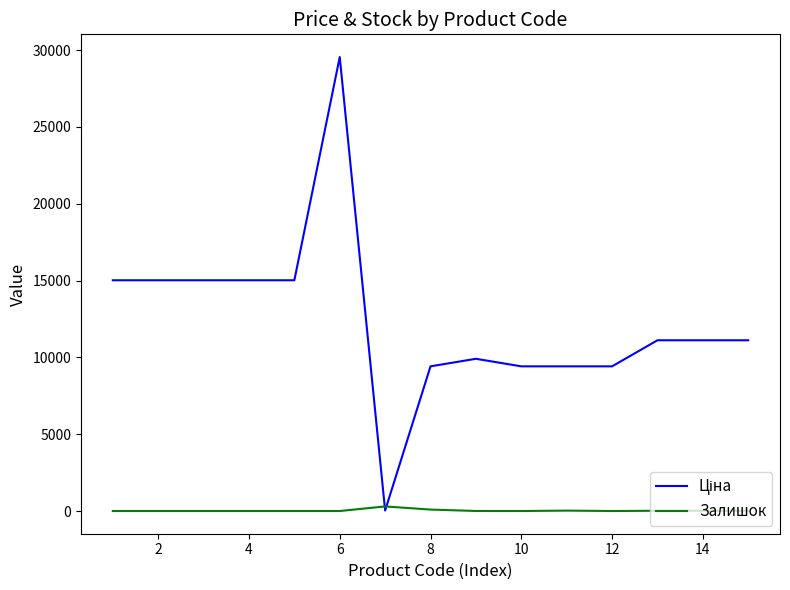

What is the maximum value shown in the chart?

29548.9